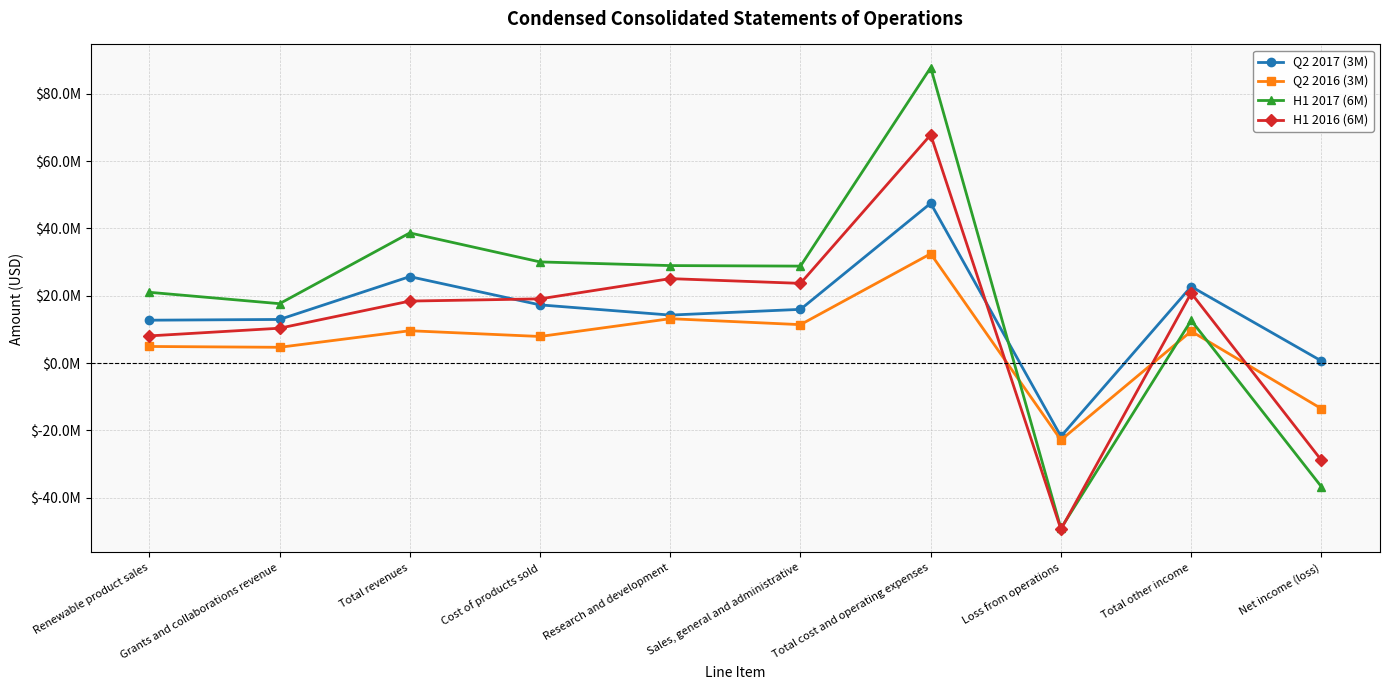

True or false: Q2 2017 (3M) has more than 2 interior local peaks.

True